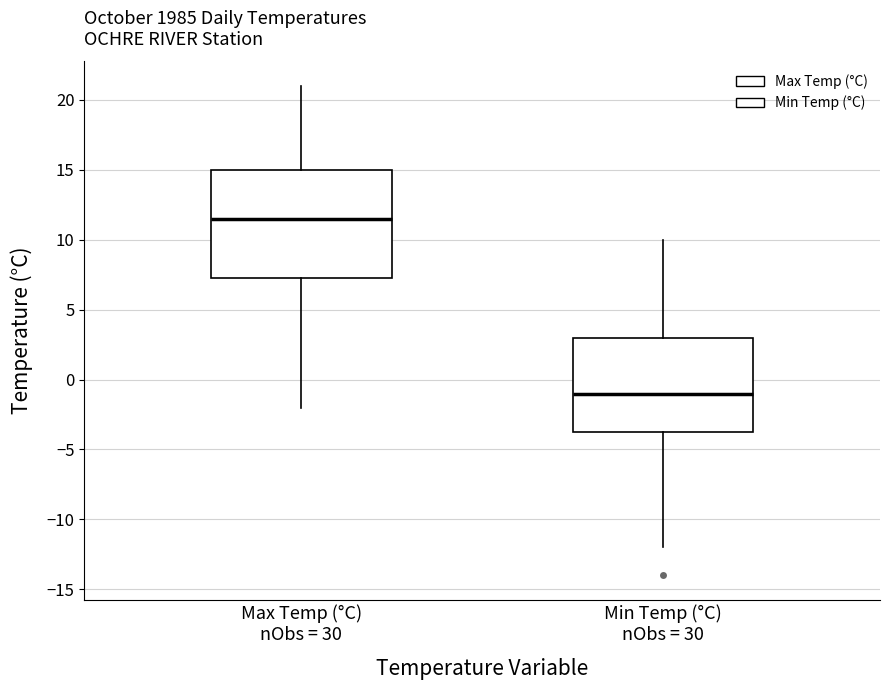

Which box's median line is the highest?

Max Temp (°C) nObs = 30